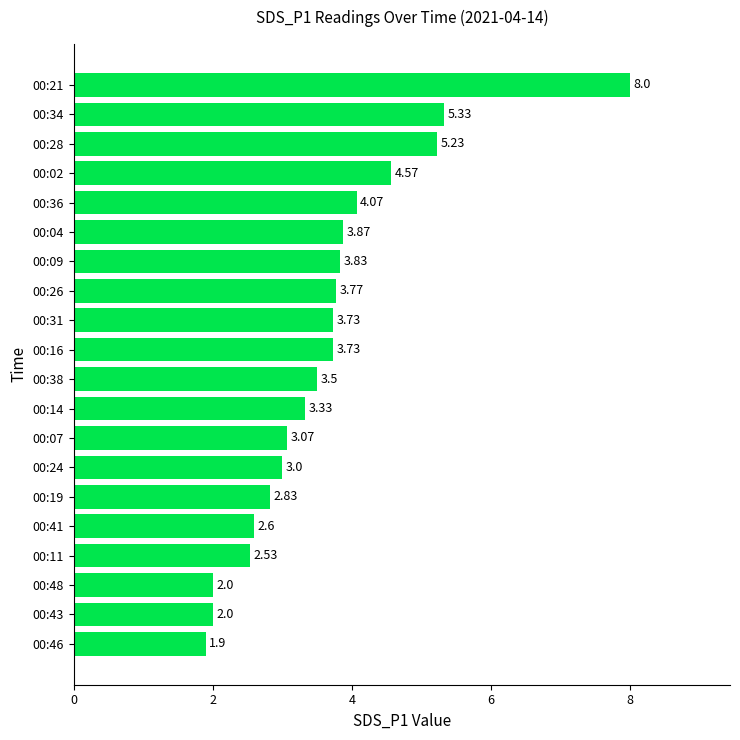

What is the change in value from 00:11 to 00:28?

+2.7